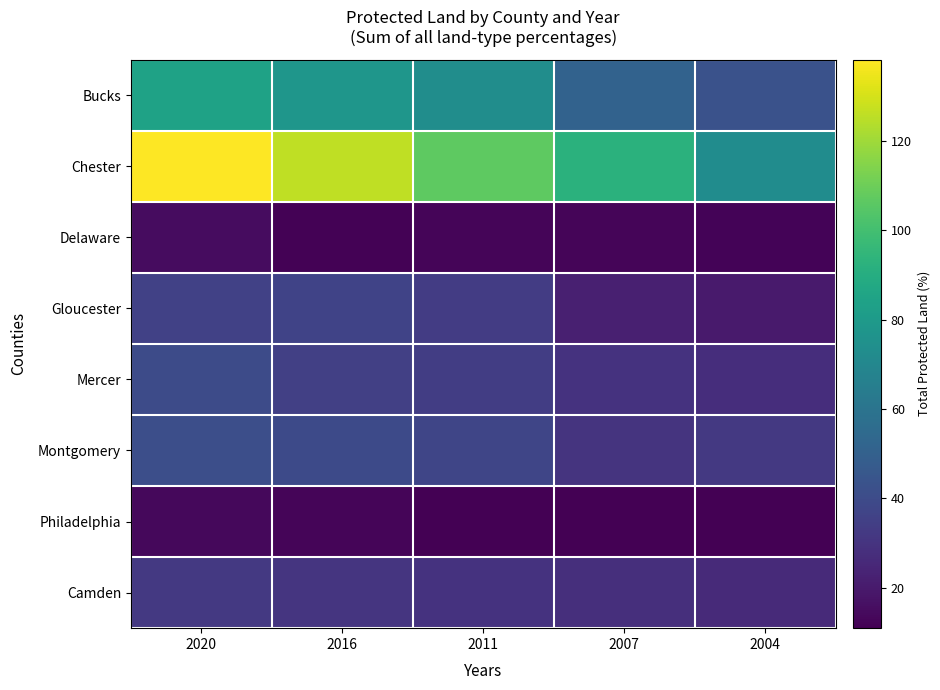

How many categories are shown in the chart?

5